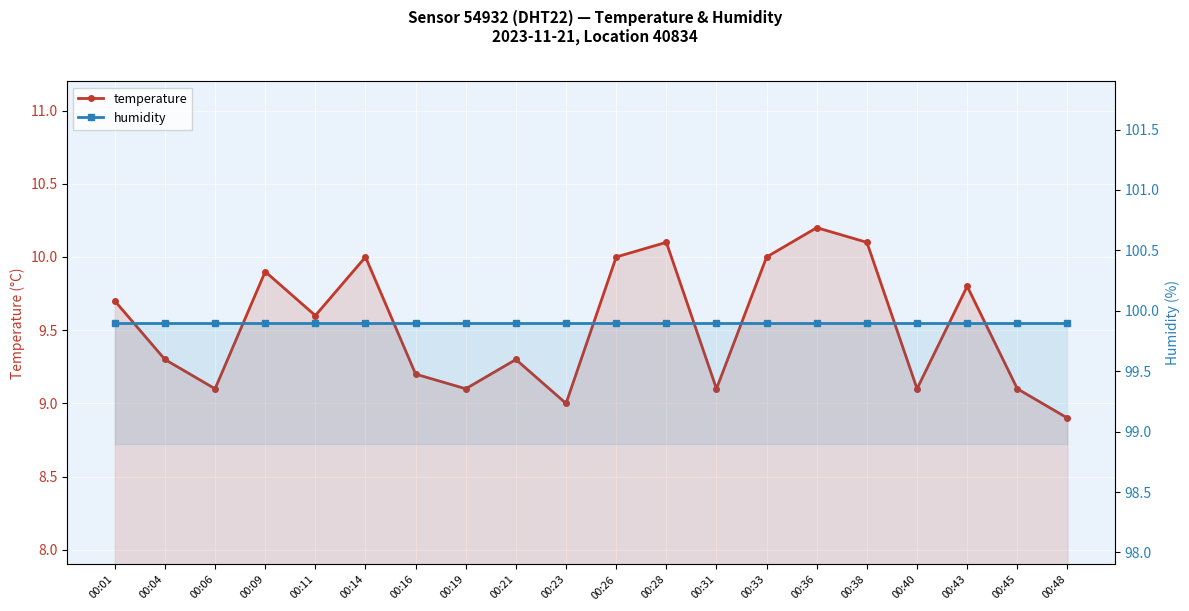

Between 00:23 and 00:04, which is larger?

00:04